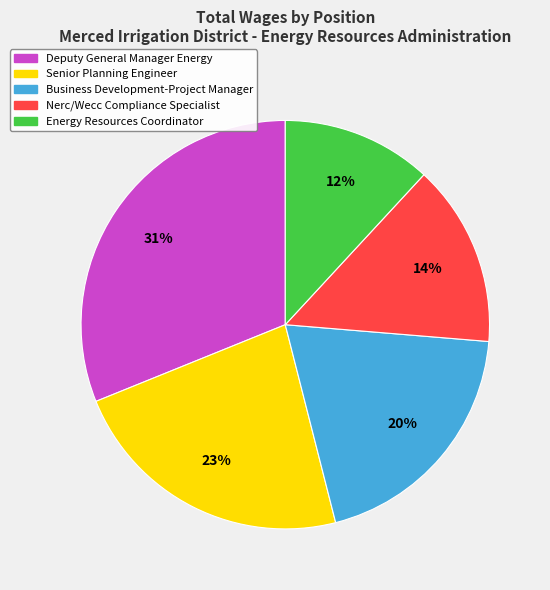

To the nearest percent, what is the difference between the largest and smallest slice percentages?

19%